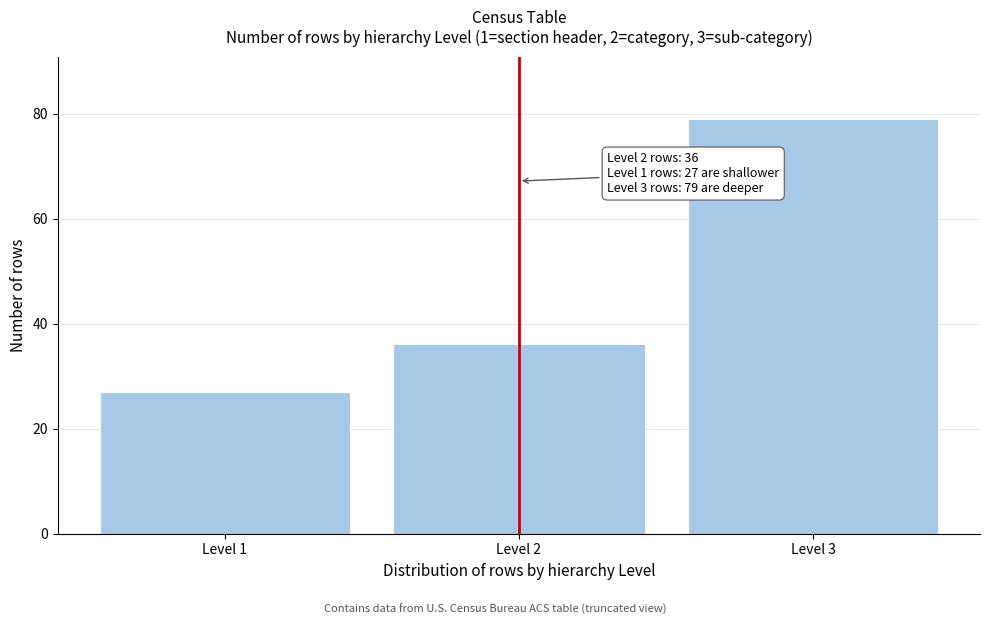

Reading left to right, list all the values displayed in this chart.

Level 1=27	Level 2=36	Level 3=79